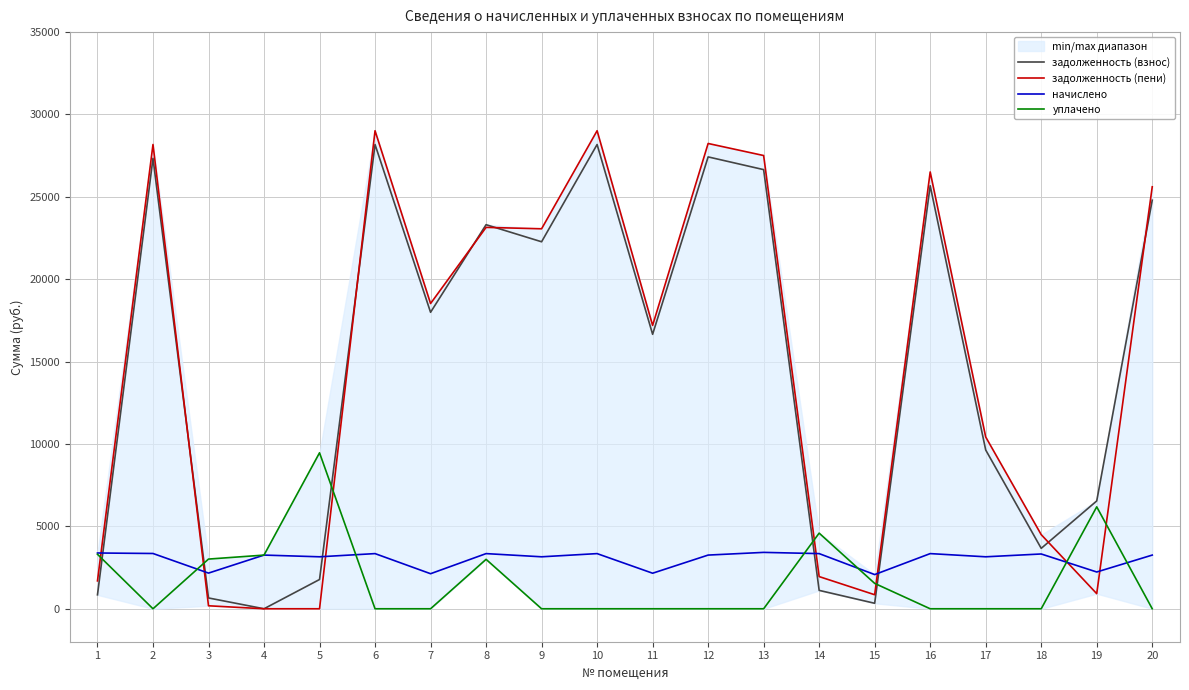

Which series has the largest total across all categories?

задолженность (пени)